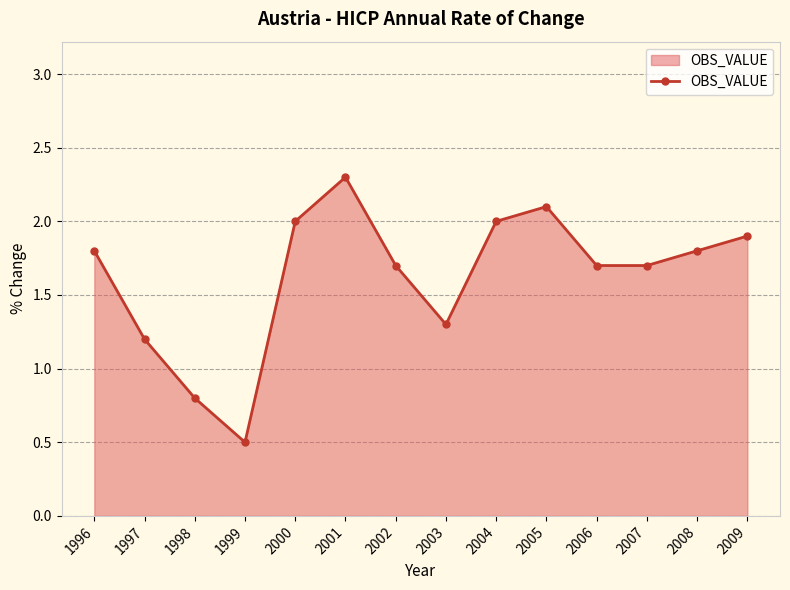

Reading right to left, transcribe all the data shown in this chart.

1.9	1.8	1.7	1.7	2.1	2.0	1.3	1.7	2.3	2.0	0.5	0.8	1.2	1.8